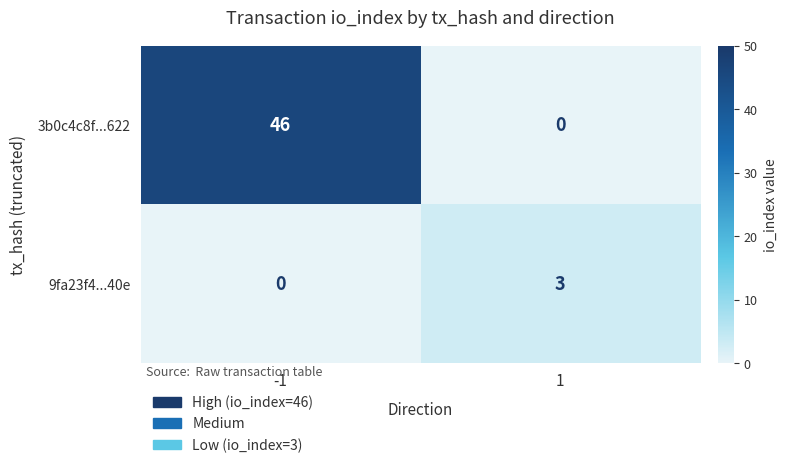

Is it true that 3b0c4c8f...622 equals -24 at 1?

False